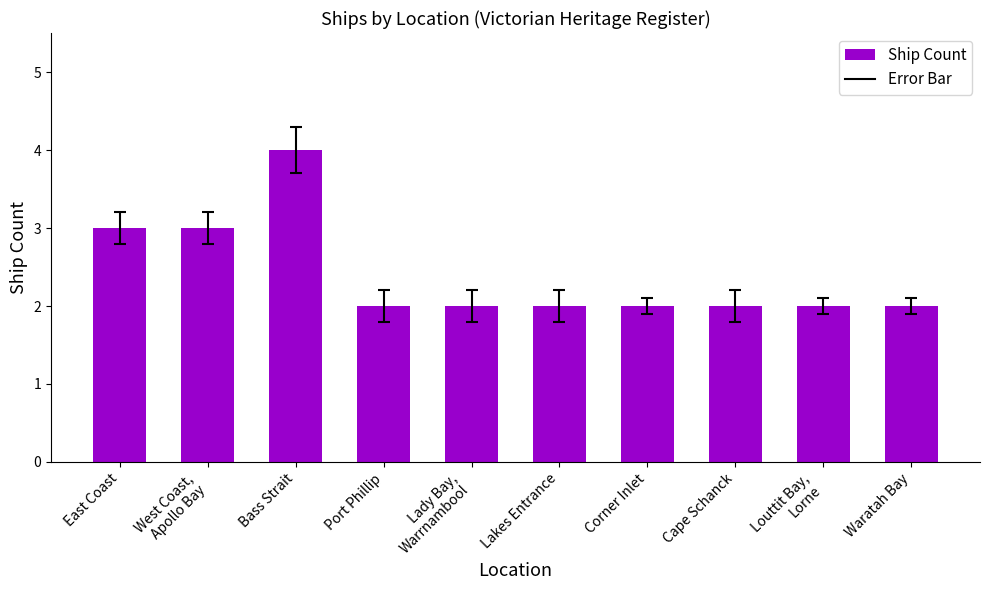

What is the maximum value shown in the chart?

4